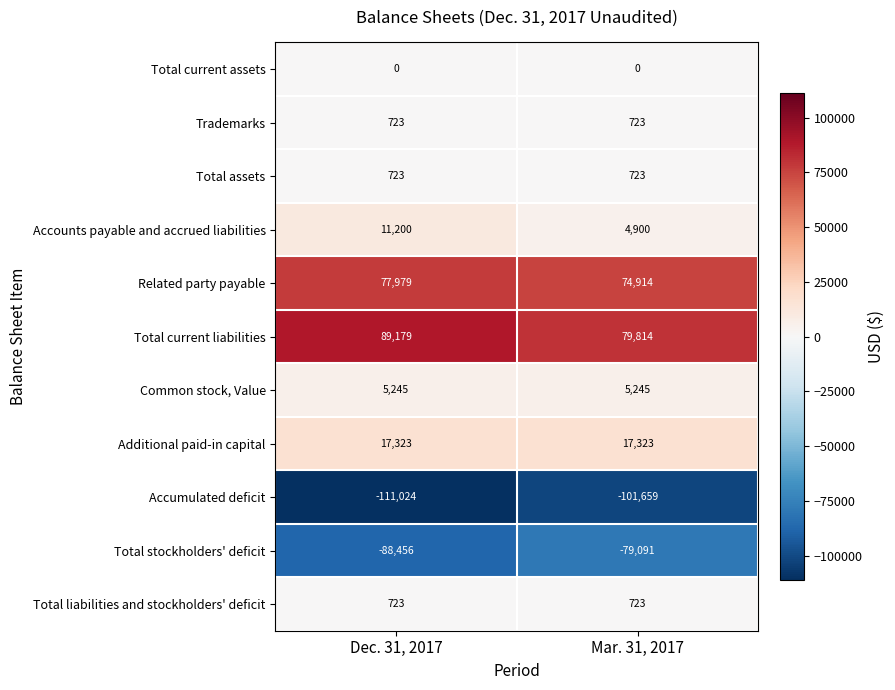

What is the maximum value shown in the chart?

89179